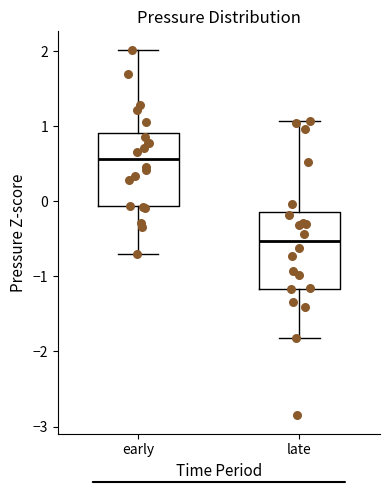

Which box has the lowest median line?

late